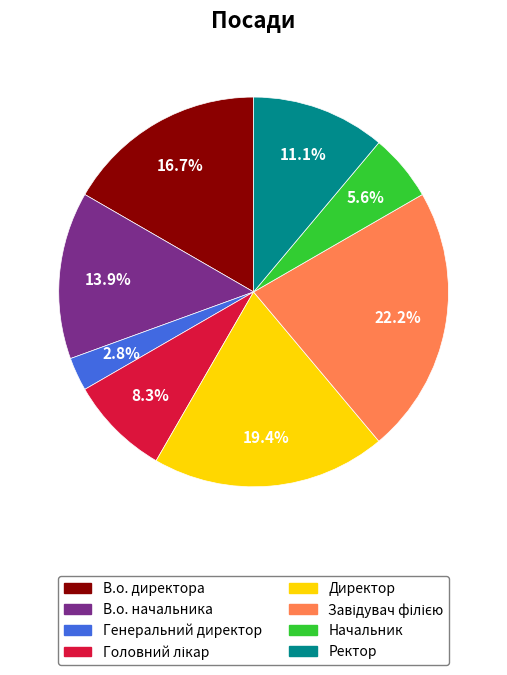

Between Директор and Начальник, which is larger?

Директор